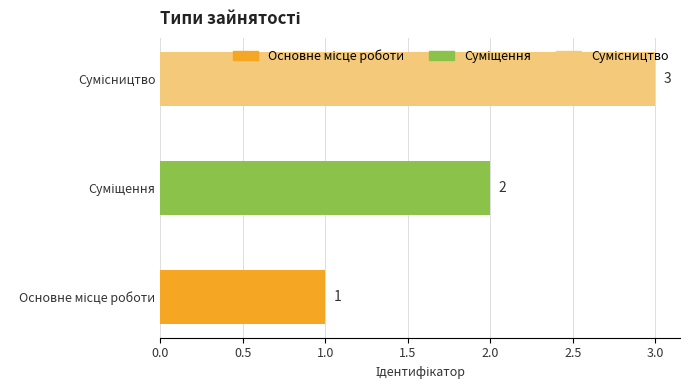

Are the bars horizontal?

Yes